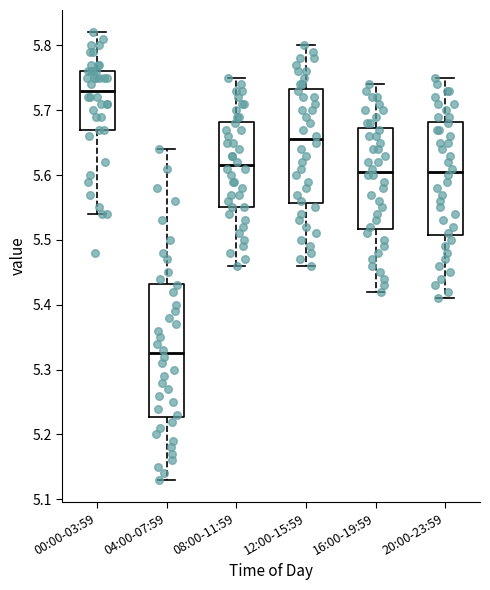

Which box has the highest median line?

00:00-03:59